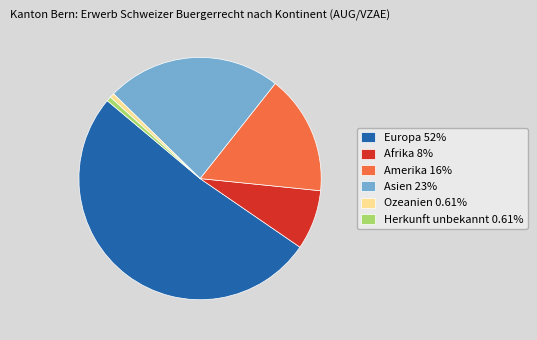

Which slice is the largest?

Europa